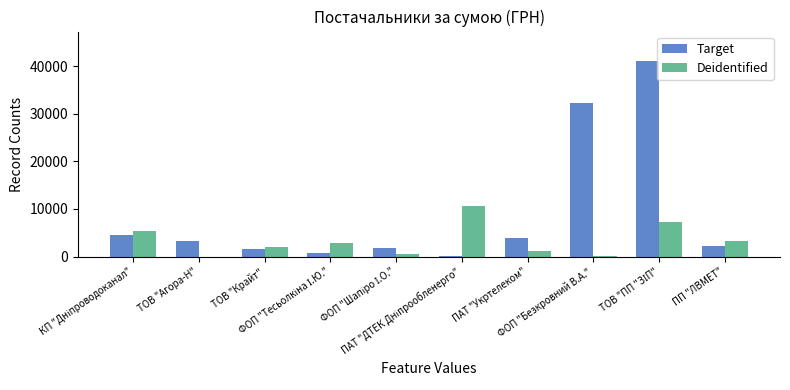

What is the greatest value displayed?

41121.0